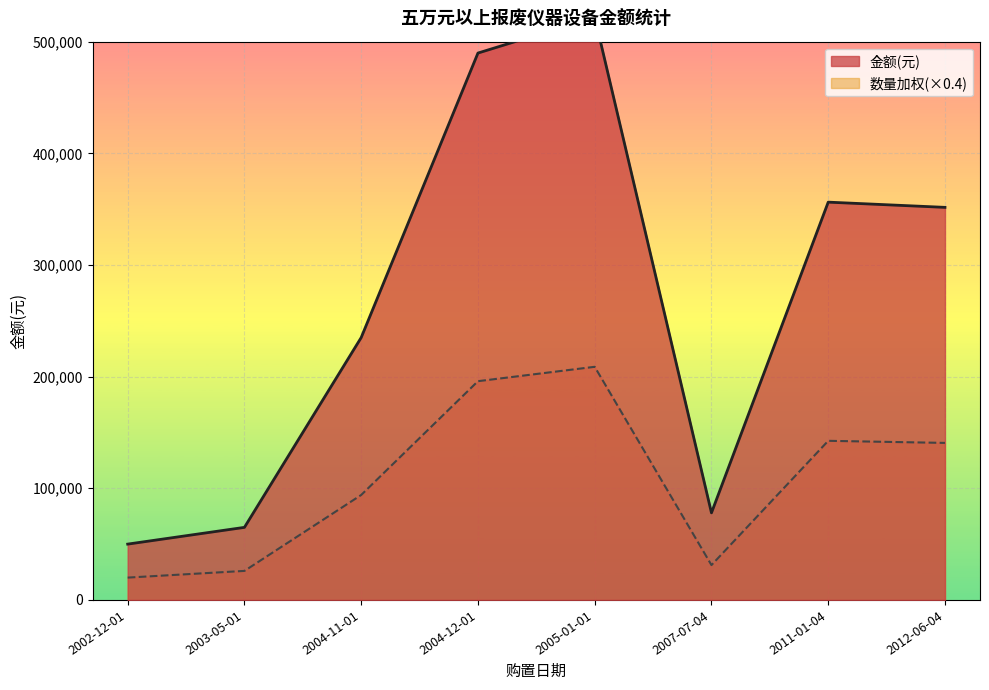

List the series in order of their overall mean, highest first.

金额(元), 数量